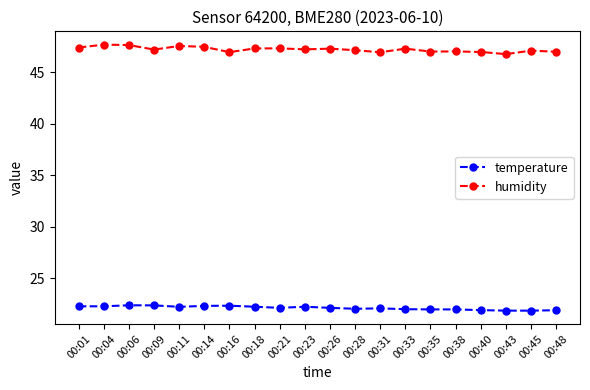

How many lines are shown in the chart?

2